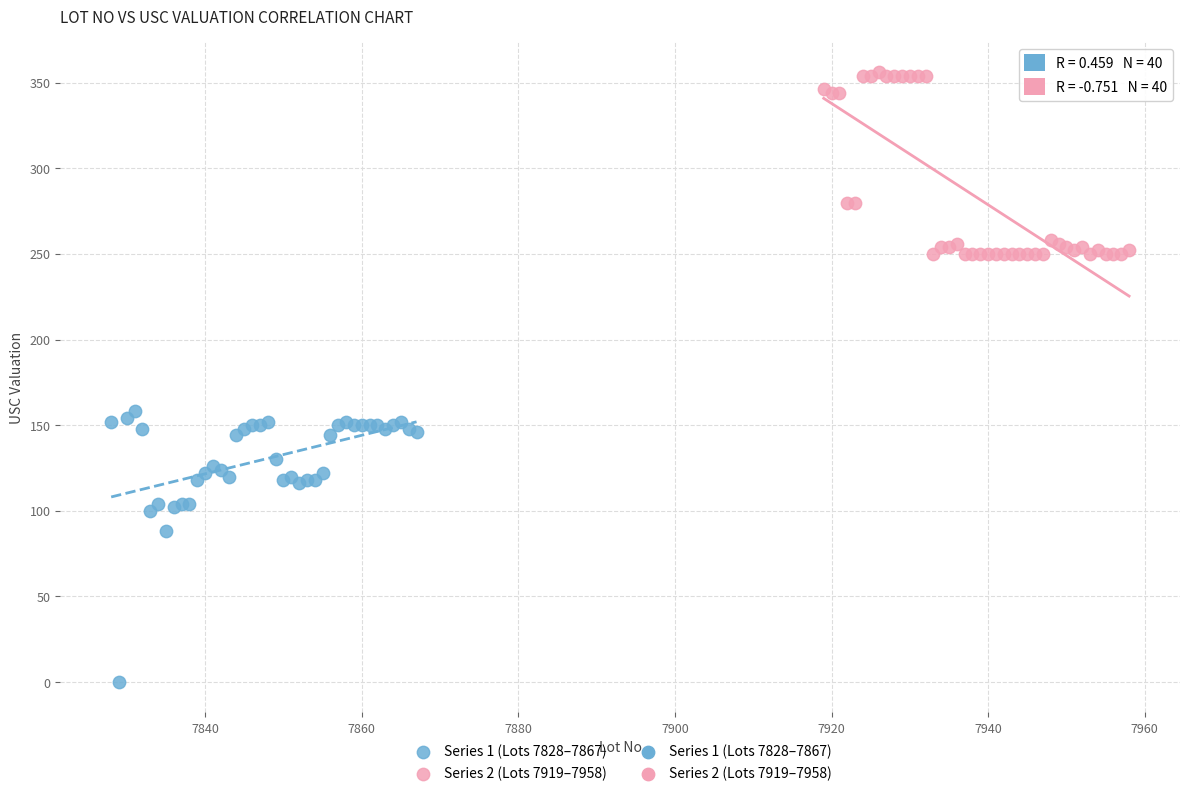

Which series reaches the minimum Y coordinate?

Series 1 (Lots 7828–7867)